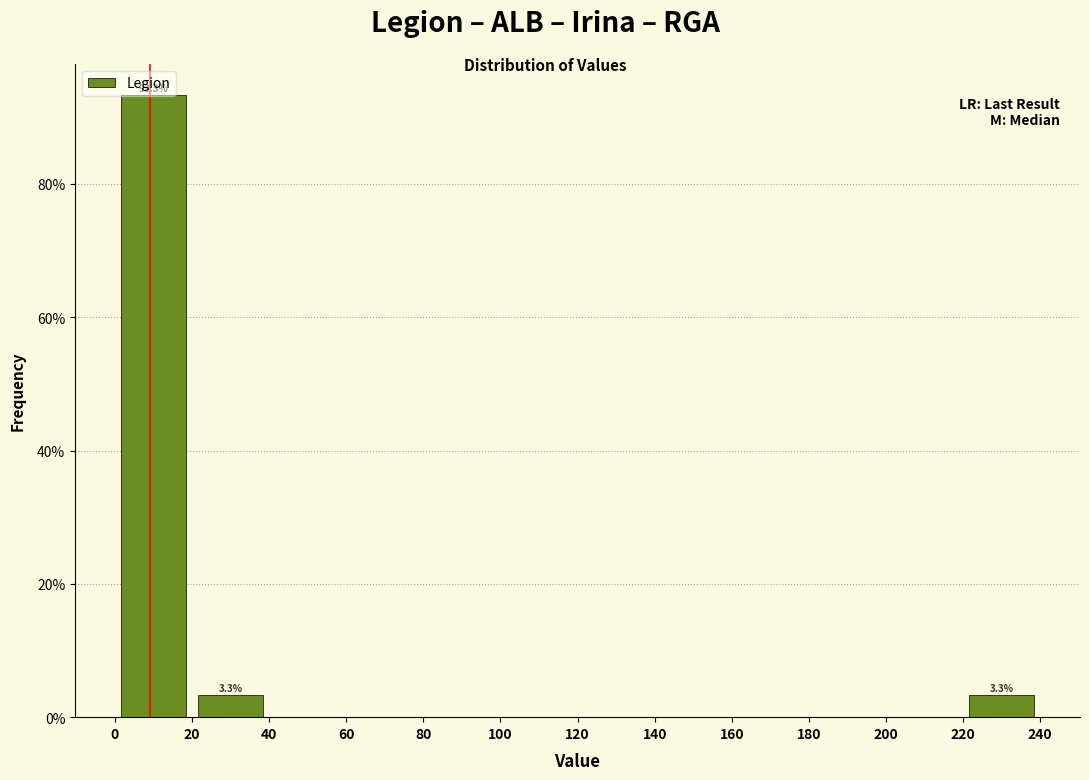

Which range on the x-axis has the tallest bar?

0 to 20